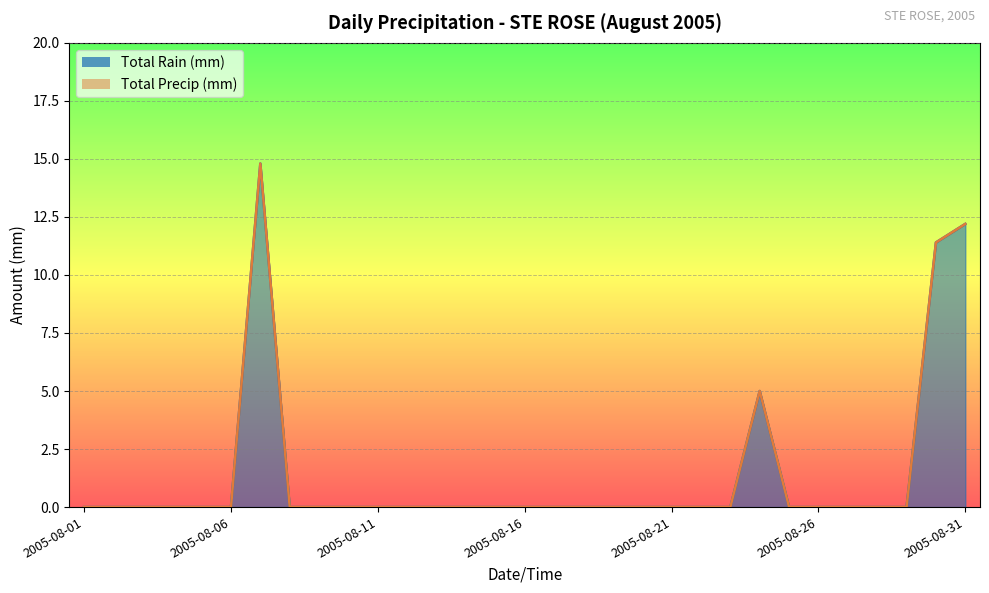

True or false: Total Precip (mm) has a value of 10.0 at 2005-08-17.

False